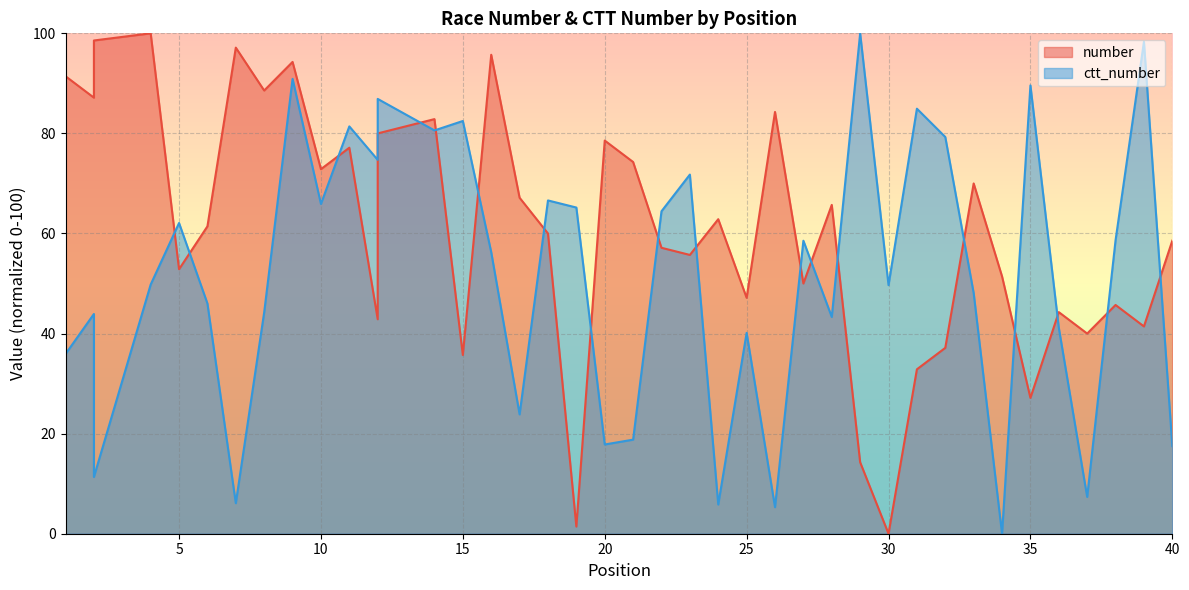

Where is the first local minimum for number?

2